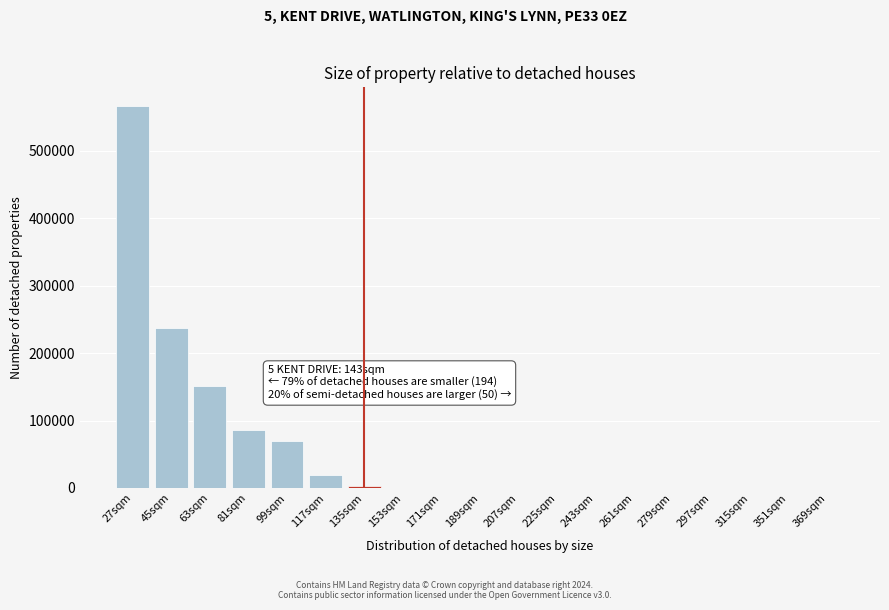

At which label is the value closest to 282896?

45sqm